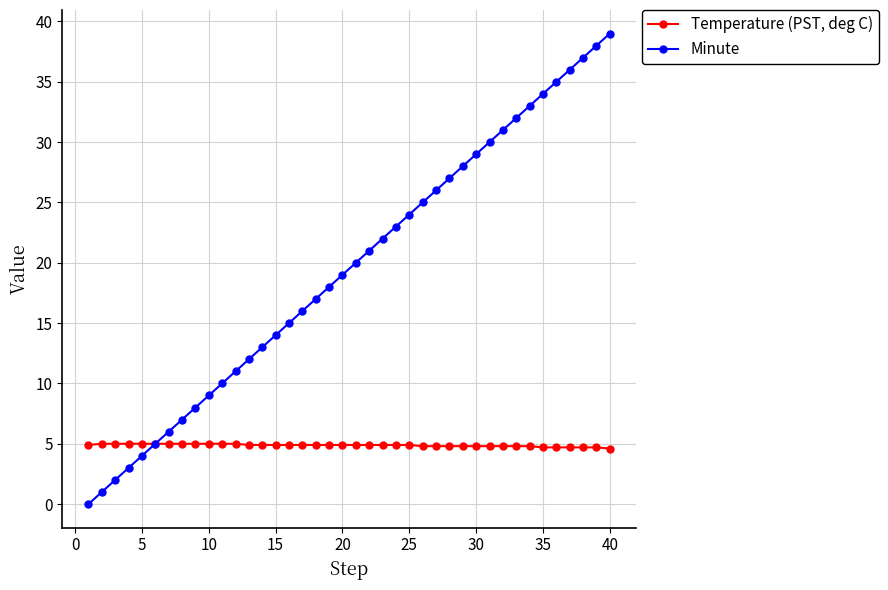

Count the number of data series in this chart.

2